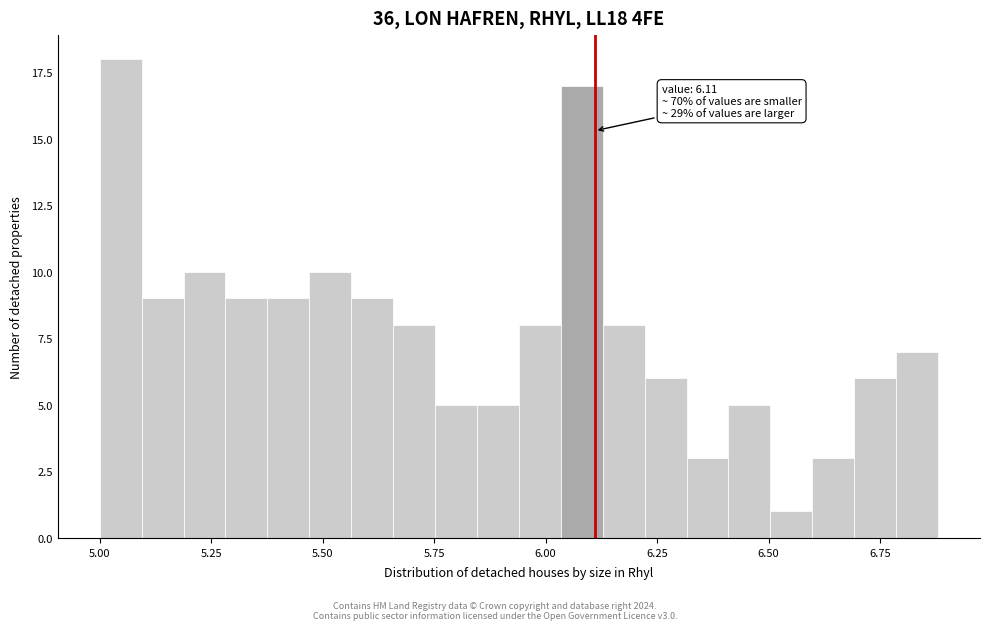

Around what value on the x-axis is the tallest bar? Give the approximate position of its centre, as read against the axis.

5.05